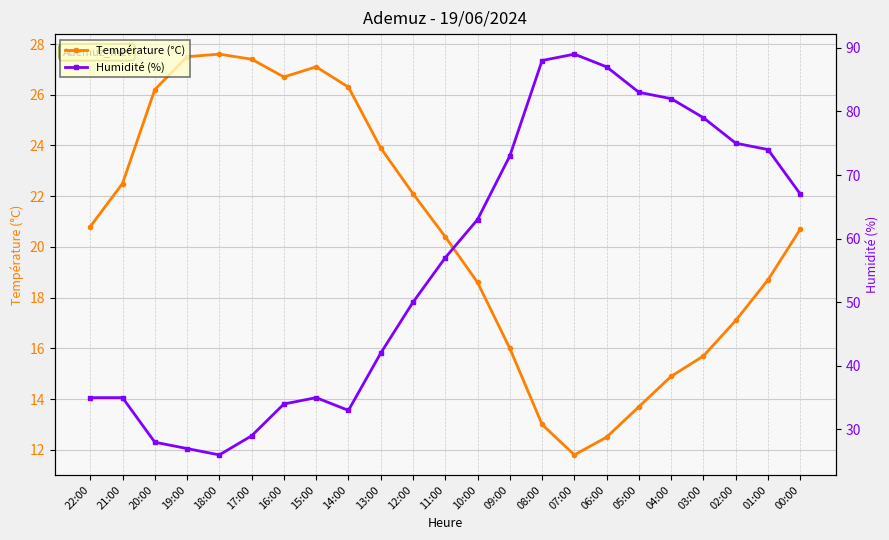

What is the highest value of the Température (°C) series?

27.6